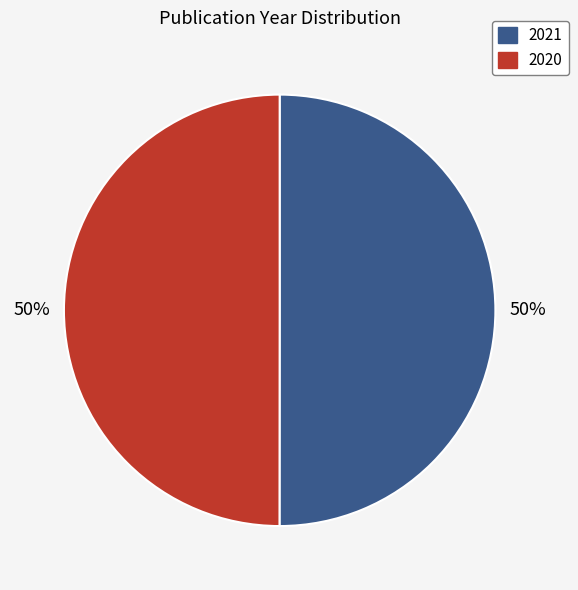

Is the sum of 2020 and 2021 greater than half?

Yes